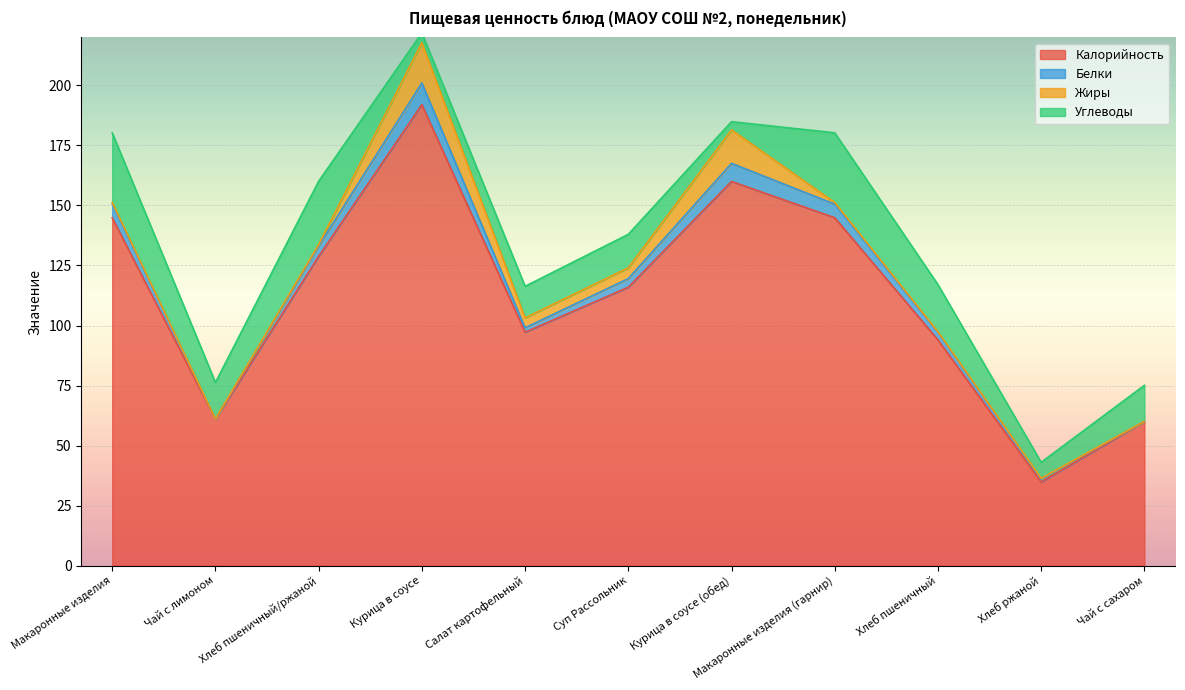

What position from the left is Чай с сахаром?

11